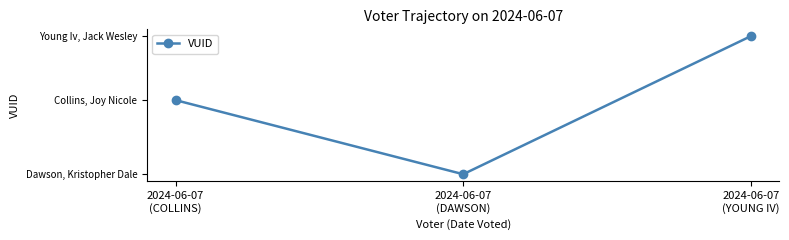

Which has a higher value, 2024-06-07
(COLLINS) or 2024-06-07
(DAWSON)?

2024-06-07
(COLLINS)